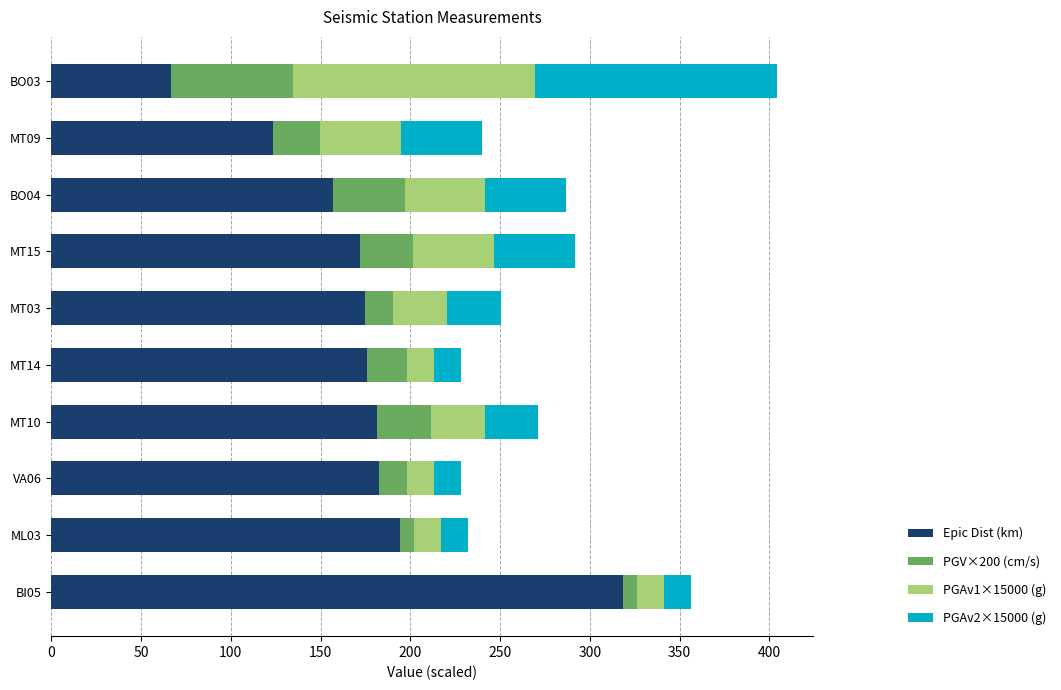

What is the maximum value for Epic Dist (km)?

318.5